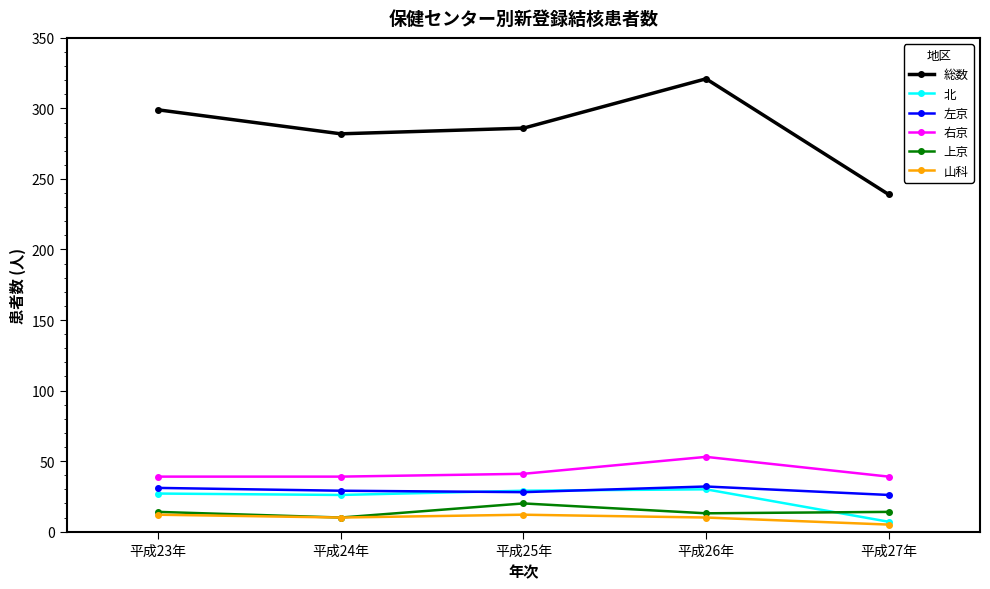

At which category is the sum across all series the highest?

平成26年